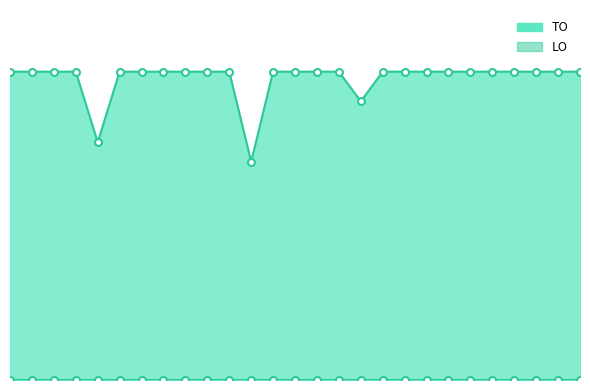

Which series has the widest spread of values?

TO_line